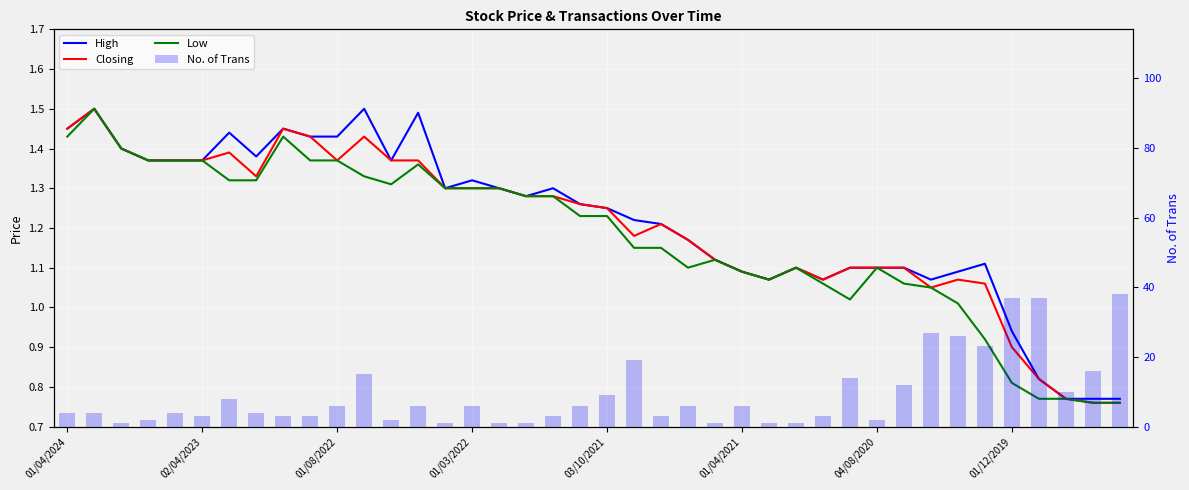

At 01/03/2022, list the series in order from largest to smallest.

No. of Trans, High, Closing, Low